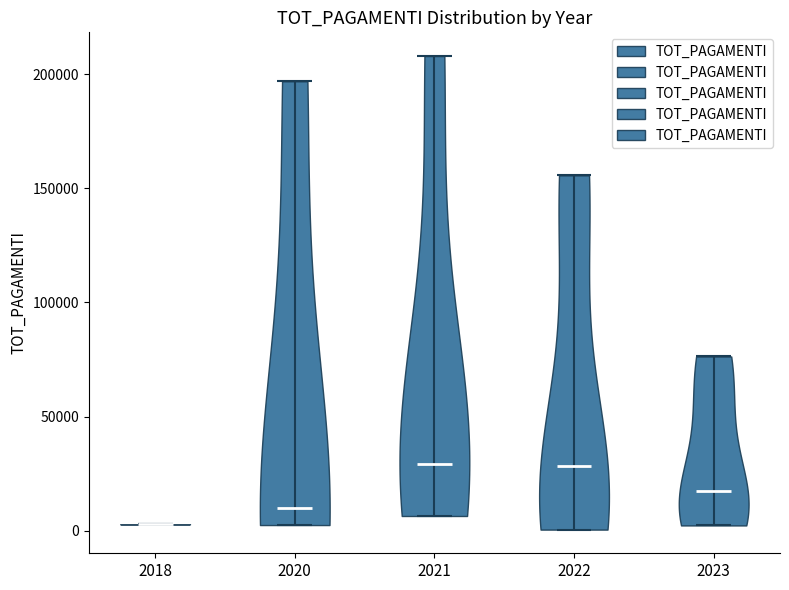

Which violin has the lowest median line?

2018